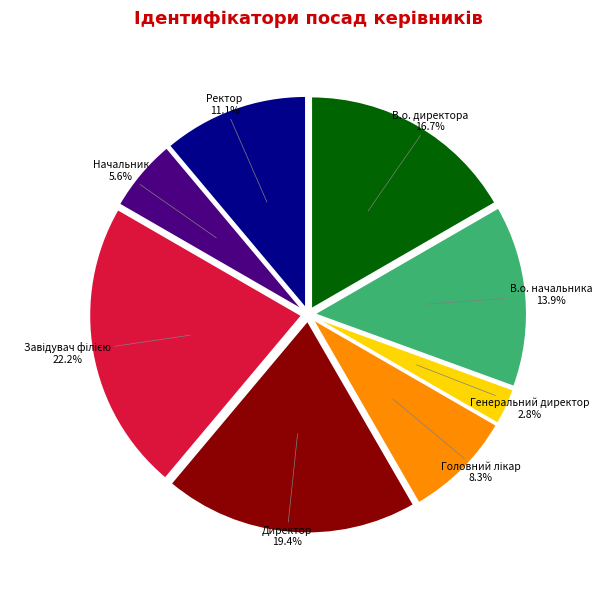

To the nearest percent, what percentage of the pie is Ректор?

11%